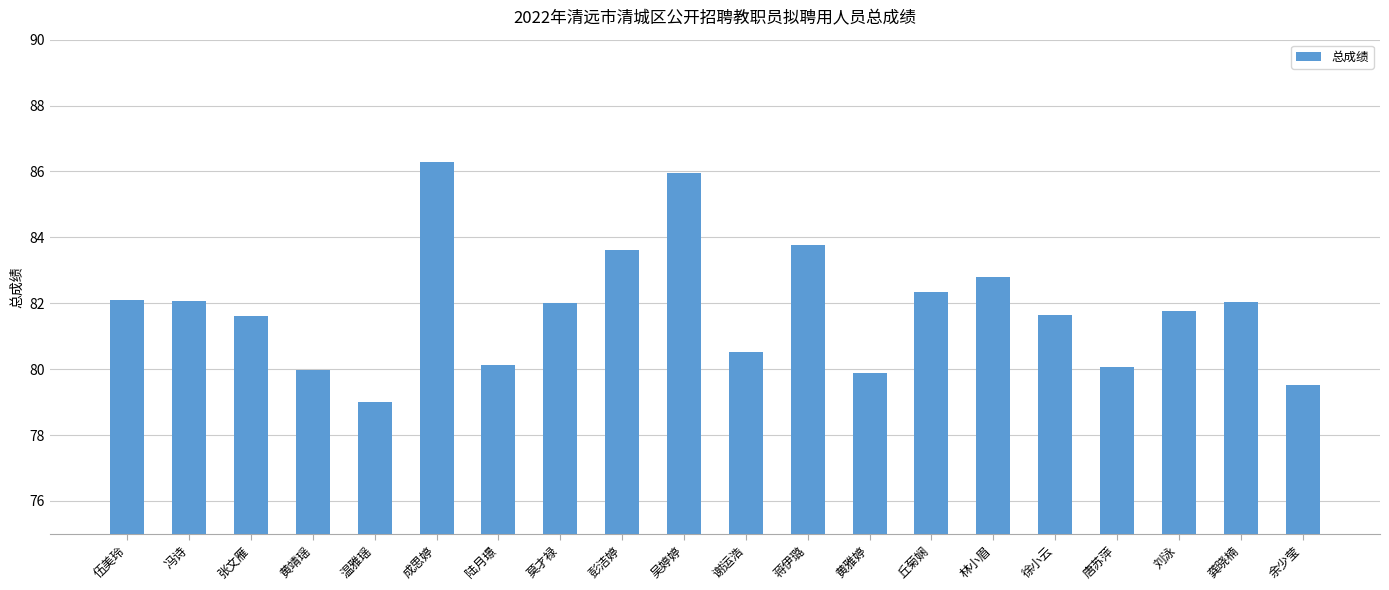

What is the label of the 9th bar from the right?

蒋伊璐